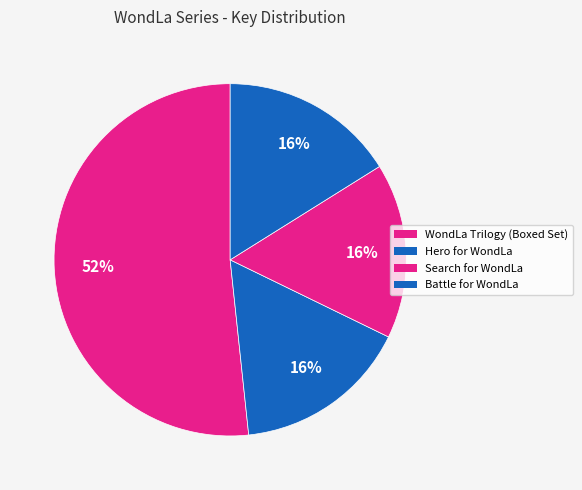

What is the ratio of the value at Search for WondLa to the value at Battle for WondLa?

1.0